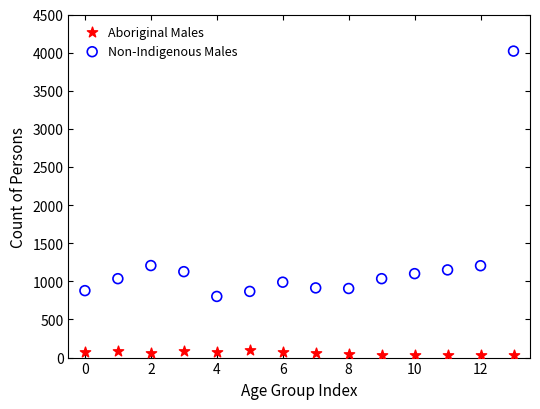

Which series reaches the maximum Y coordinate?

Non-Indigenous Males